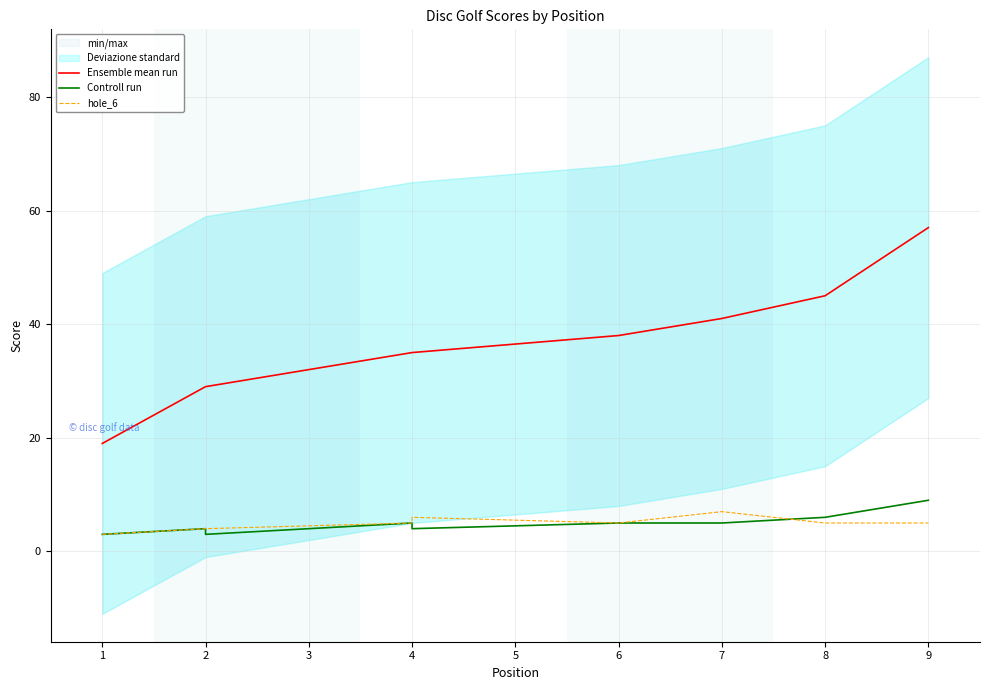

Which series has the largest range (max minus min)?

Ensemble mean run